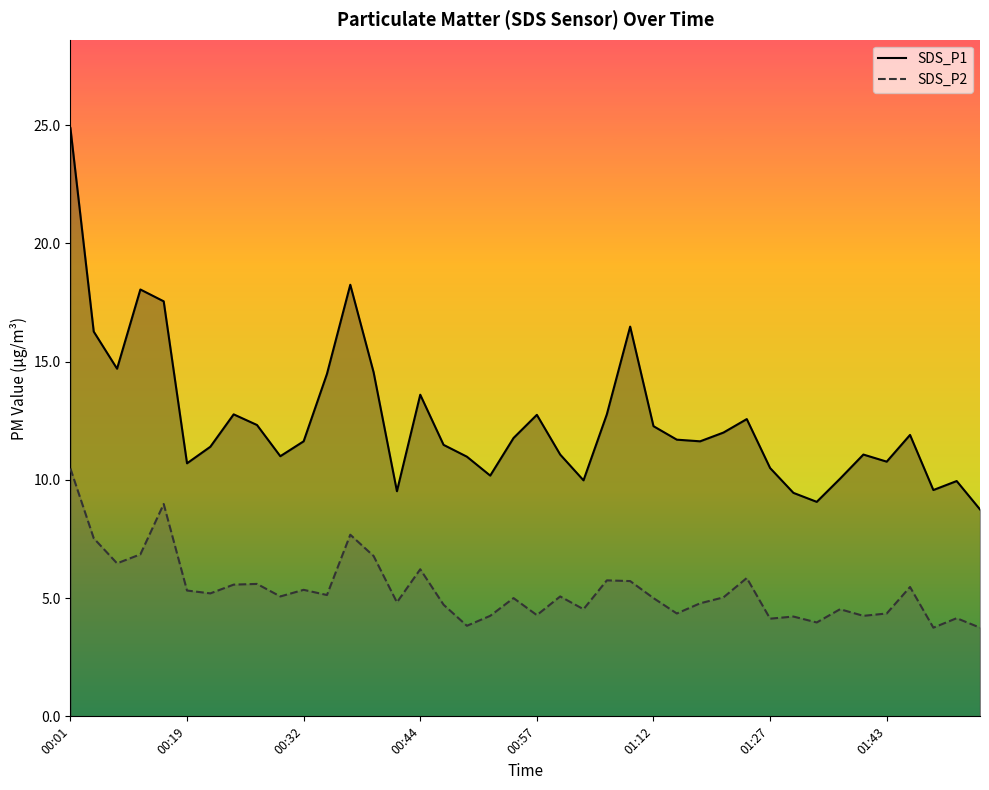

Rank the series by their average value, from lowest to highest.

SDS_P2, SDS_P1